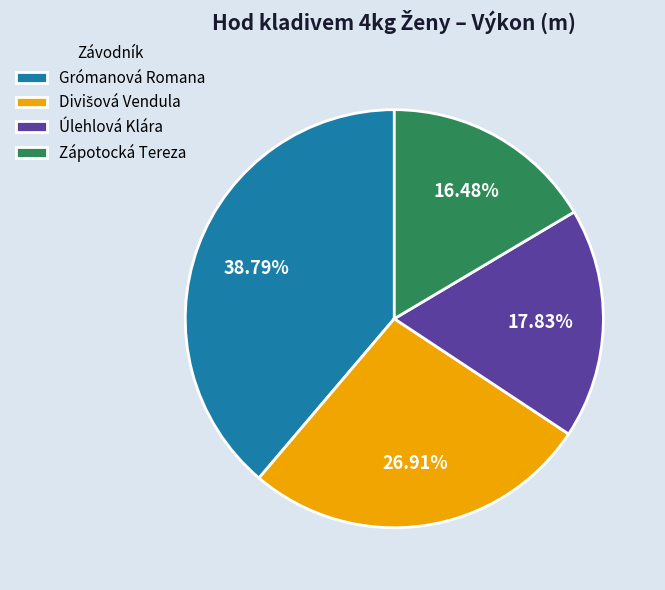

What is the total percentage of Úlehlová Klára and Grómanová Romana?

56.6%